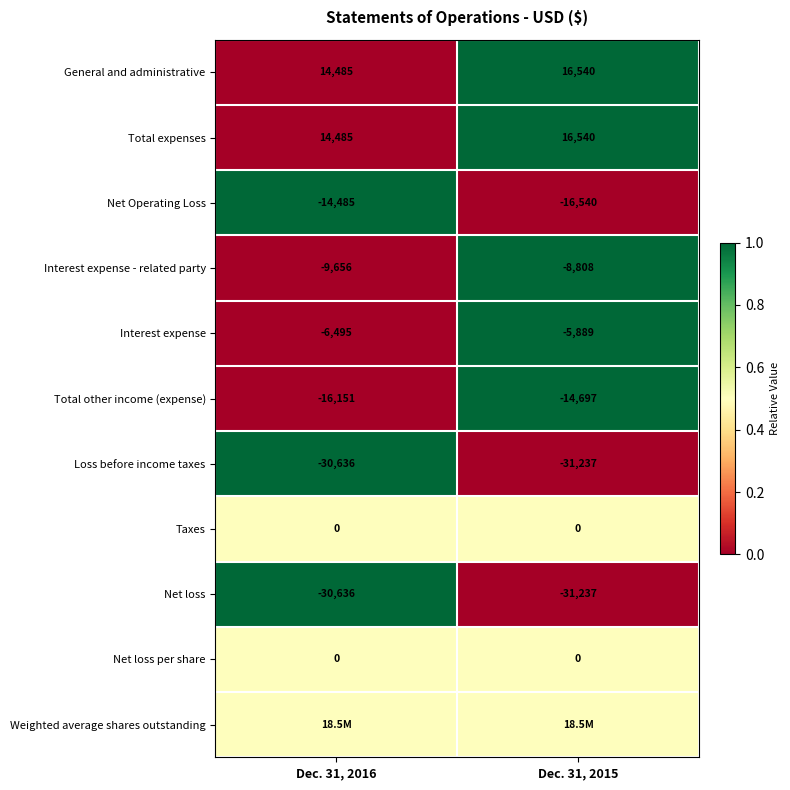

What is the average value of the Interest expense series?

-6192.0